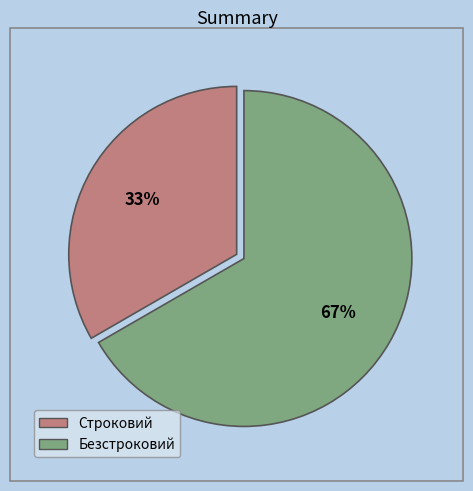

To the nearest percent, what is the average slice percentage?

50%